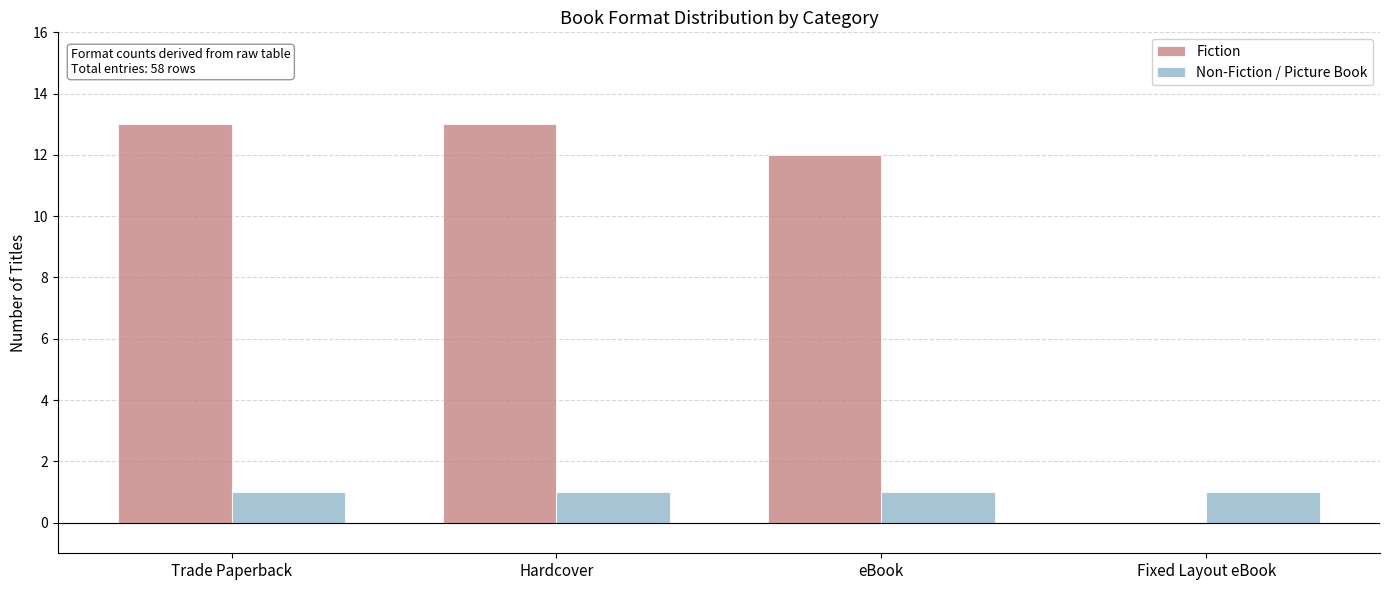

Which series has the largest total across all categories?

Fiction